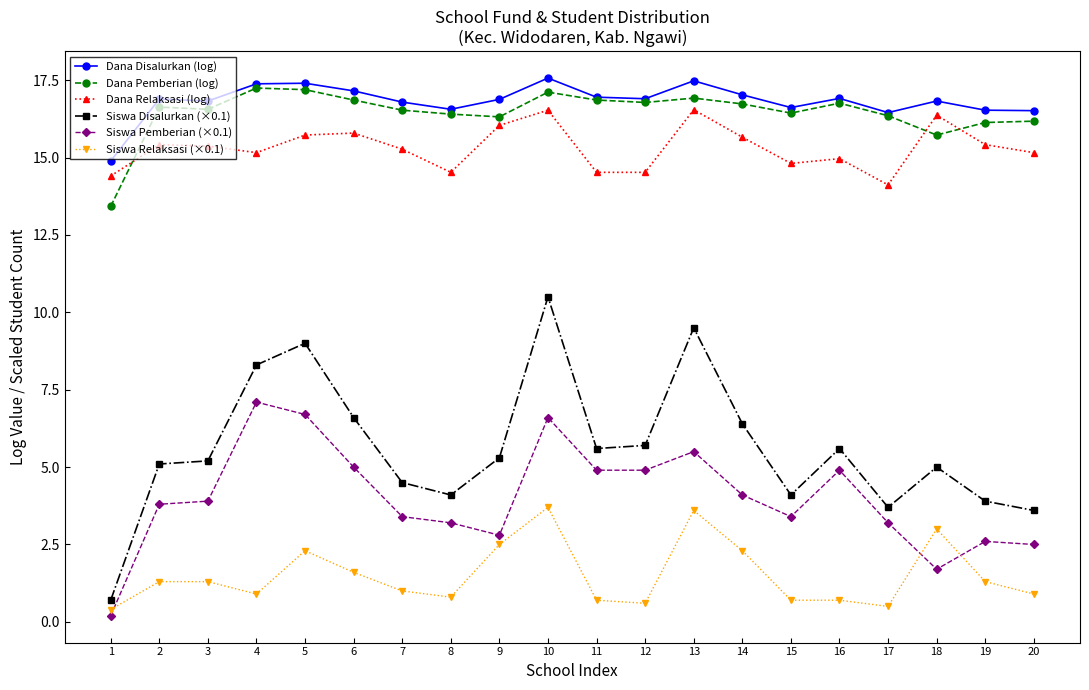

What is the minimum value for Dana Relaksasi (log)?

14.1